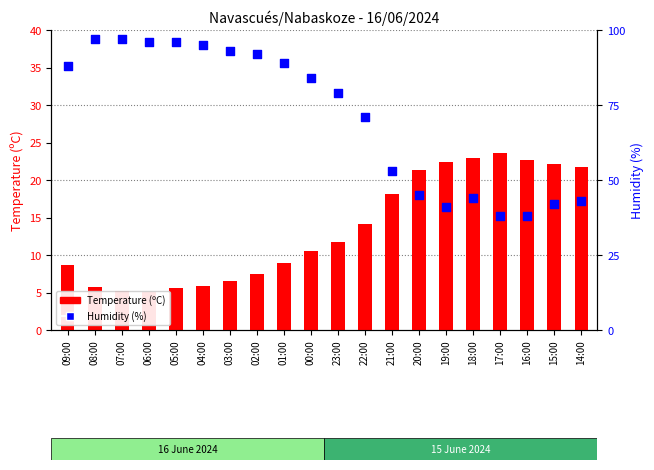

Which series has the widest spread of Y values?

Humidity (%)